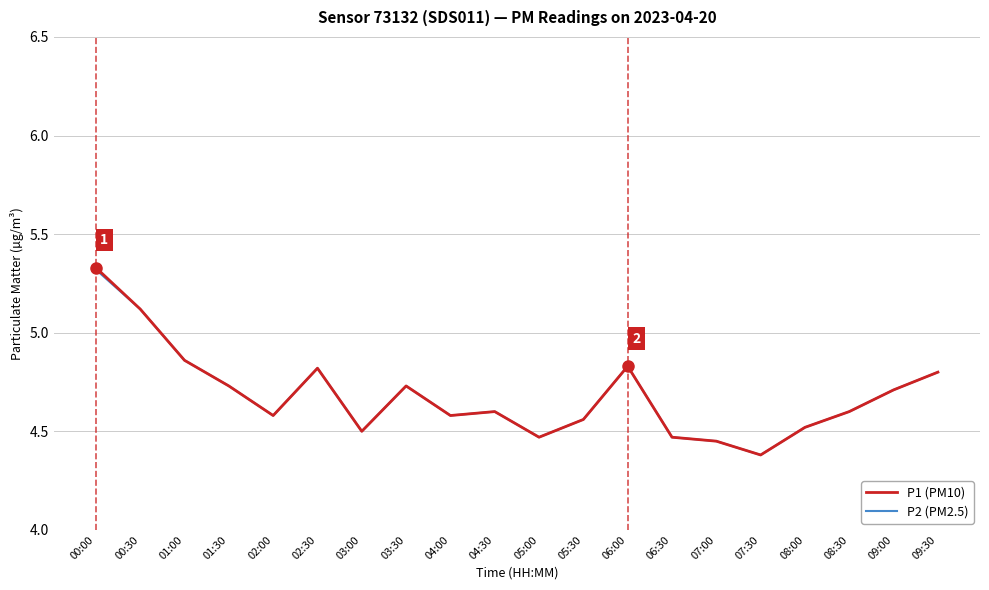

In P1 (PM10), how many points are higher than both neighbors (excluding endpoints)?

4